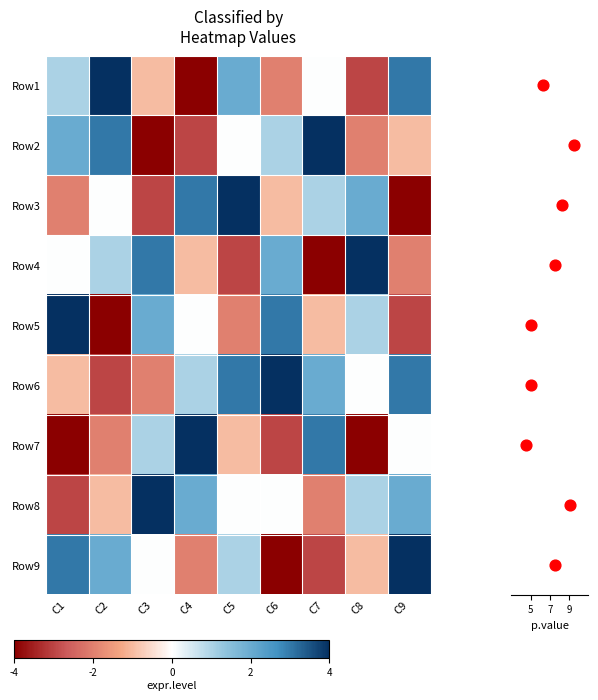

What is the sum of the Row6 values at C4 and C2?

-2